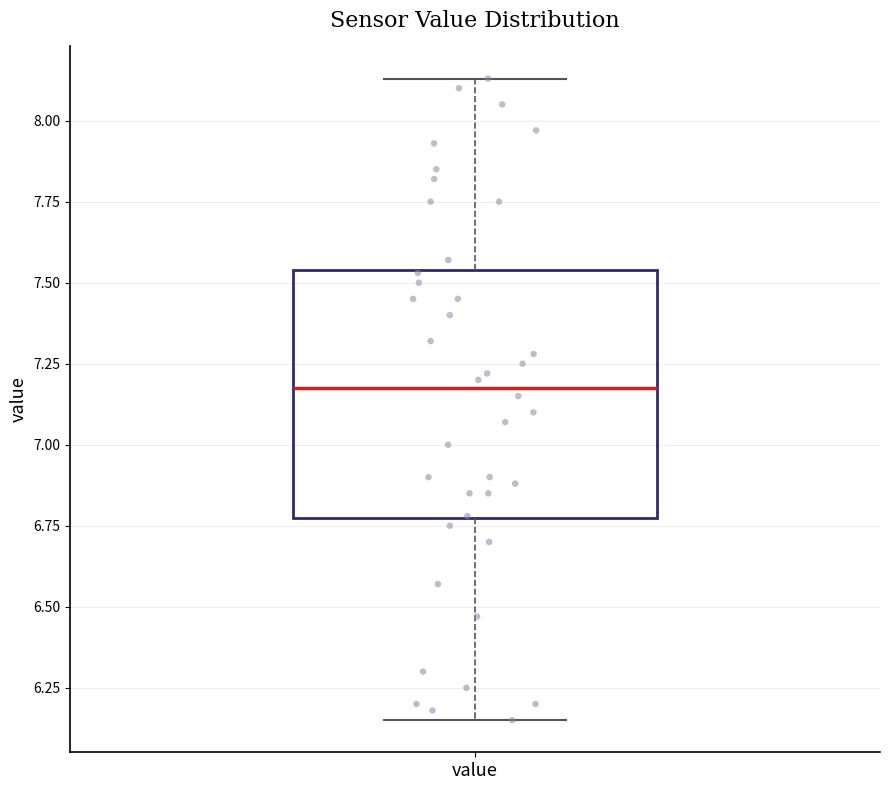

Transcribe this box plot: give where the median line is, the range the box spans, and where the two whiskers end, as read against the y-axis. The values are not printed on the chart, so give them approximately, as read against the axis.

median 7.20, box 6.75 to 7.55, whiskers 6.15 to 8.15